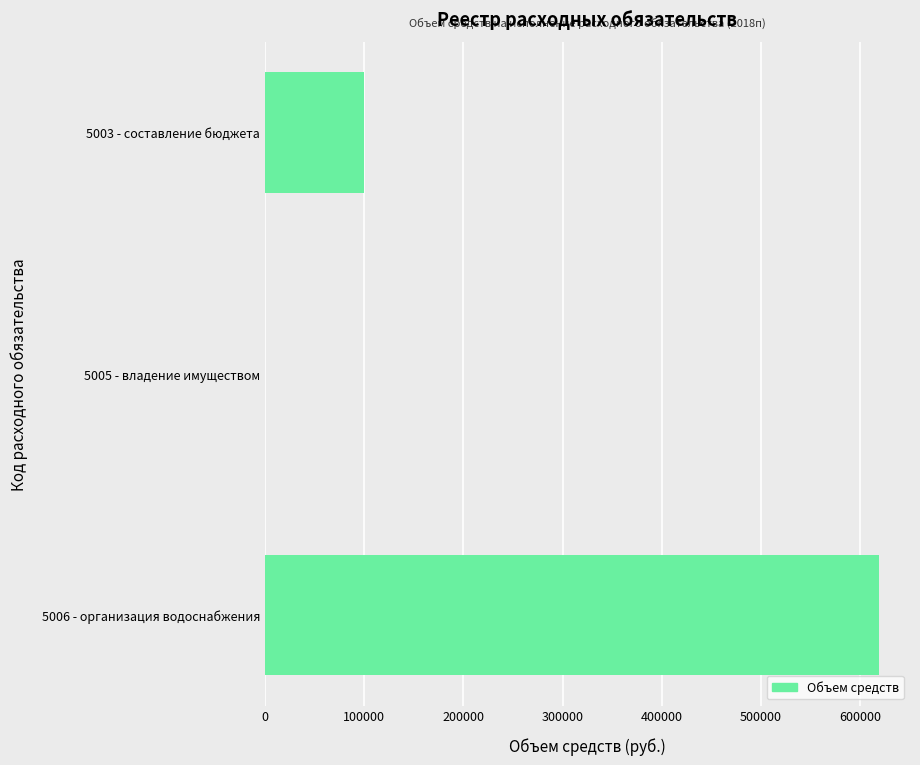

Reading bottom to top, what are all the values shown in this chart?

5006 - организация водоснабжения=619305.5	5005 - владение имуществом=0.0	5003 - составление бюджета=100000.0